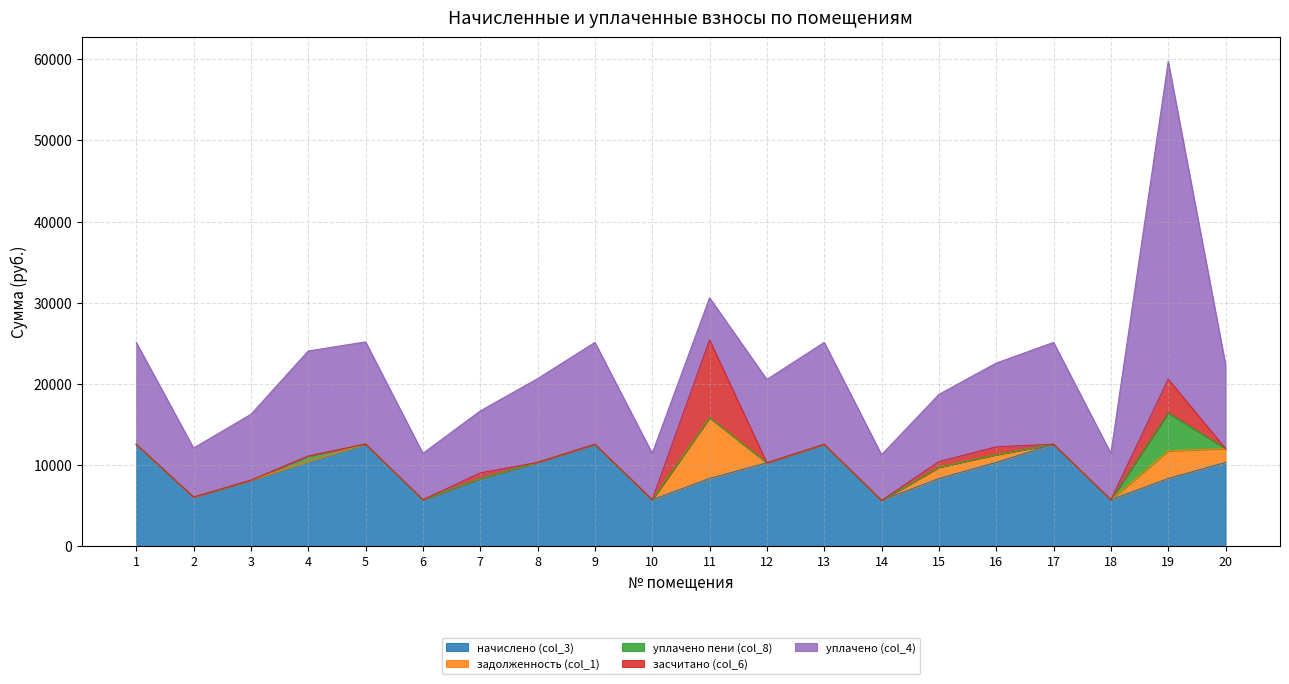

Reading left to right, what are all the values shown in this chart?

начислено (col_3): 1=12552.5	2=6042.2	3=8114.4	4=10449.5	5=12585.6	6=5713.3	7=8329.7	8=10317.1	9=12552.5	10=5713.2	11=8329.7	12=10267.2	13=12552.5	14=5630.4	15=8329.7	16=10317.1	17=12552.5	18=5713.2	19=8329.7	20=10316.9
задолженность (col_1): 1=0.0	2=0.0	3=0.0	4=0.0	5=0.0	6=0.0	7=0.0	8=0.0	9=0.0	10=0.0	11=7500.9	12=0.0	13=0.0	14=0.0	15=1388.3	16=961.2	17=0.0	18=0.0	19=3410.6	20=1711.8
уплачено пени (col_8): 1=0.0	2=1.7	3=9.3	4=646.5	5=0.0	6=0.5	7=2.6	8=0.0	9=0.0	10=0.0	11=0.0	12=1.8	13=0.0	14=0.0	15=3.5	16=0.0	17=0.0	18=0.0	19=4671.8	20=0.0
засчитано (col_6): 1=0.0	2=0.0	3=0.0	4=0.0	5=0.0	6=0.0	7=694.1	8=0.0	9=0.0	10=0.0	11=9583.3	12=0.0	13=0.0	14=0.0	15=694.1	16=961.2	17=0.0	18=0.0	19=4164.8	20=0.0
уплачено (col_4): 1=12552.5	2=6042.2	3=8114.4	4=12949.7	5=12585.6	6=5713.3	7=7635.5	8=10317.1	9=12552.5	10=5713.2	11=5184.7	12=10267.2	13=12552.5	14=5630.4	15=8279.4	16=10317.3	17=12552.5	18=5713.2	19=39135.6	20=10316.9